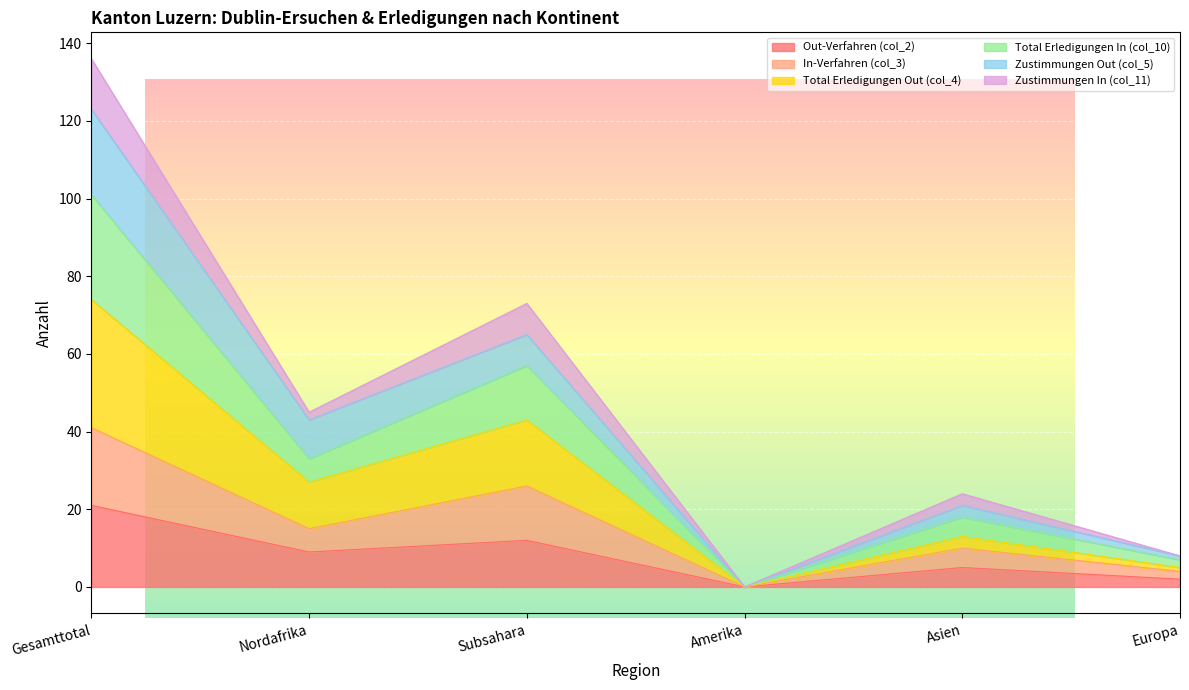

What is the maximum value for In-Verfahren (col_3)?

41